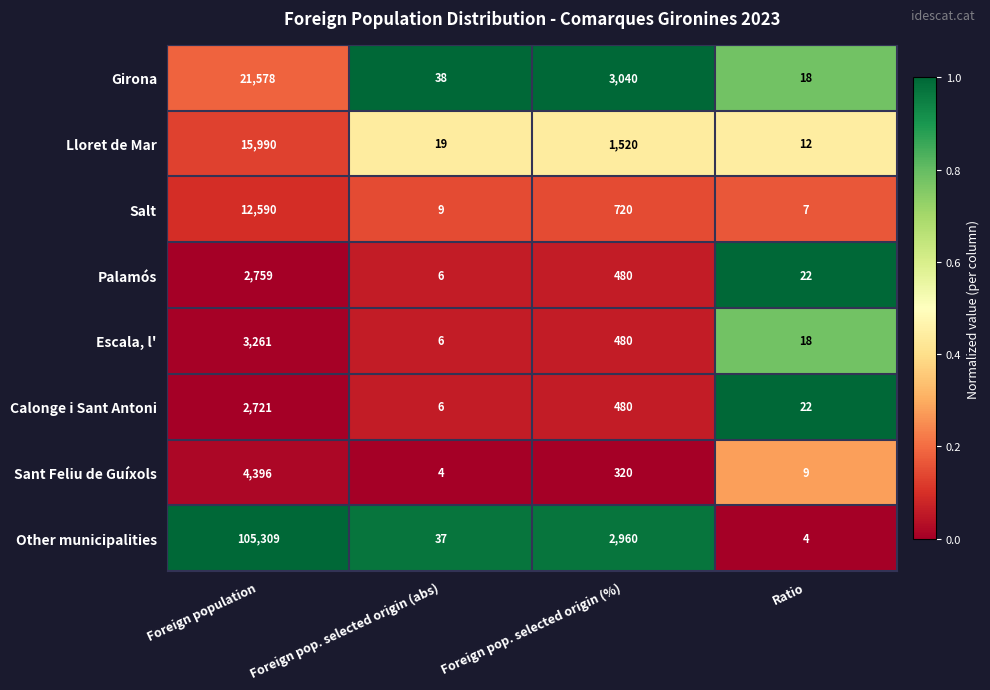

How many data points does each series have?

4